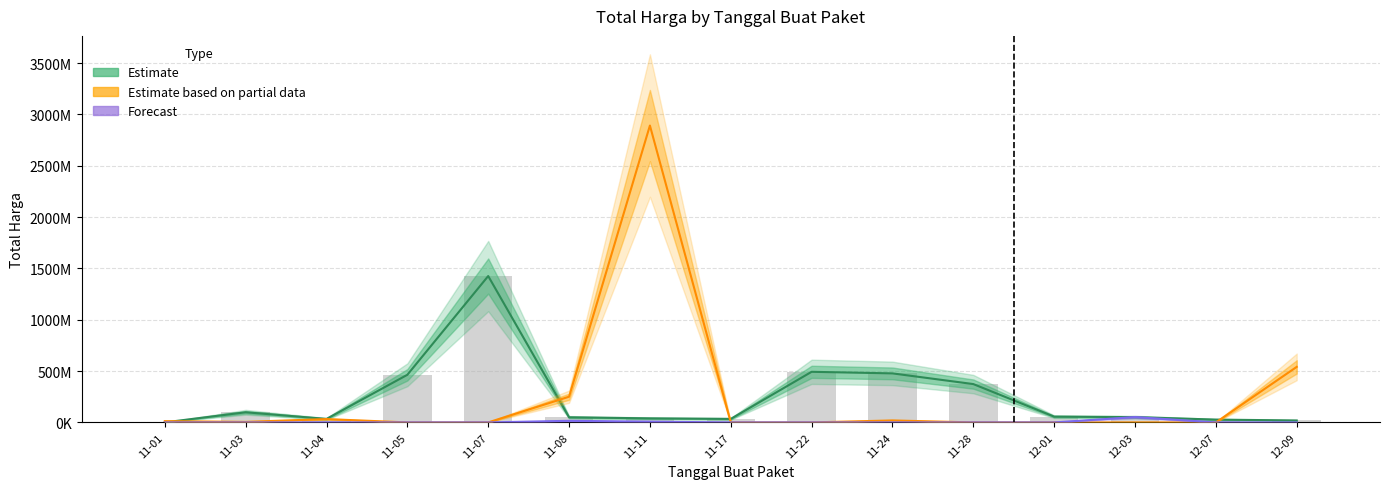

At which category does the chart reach its minimum across all series?

11-05